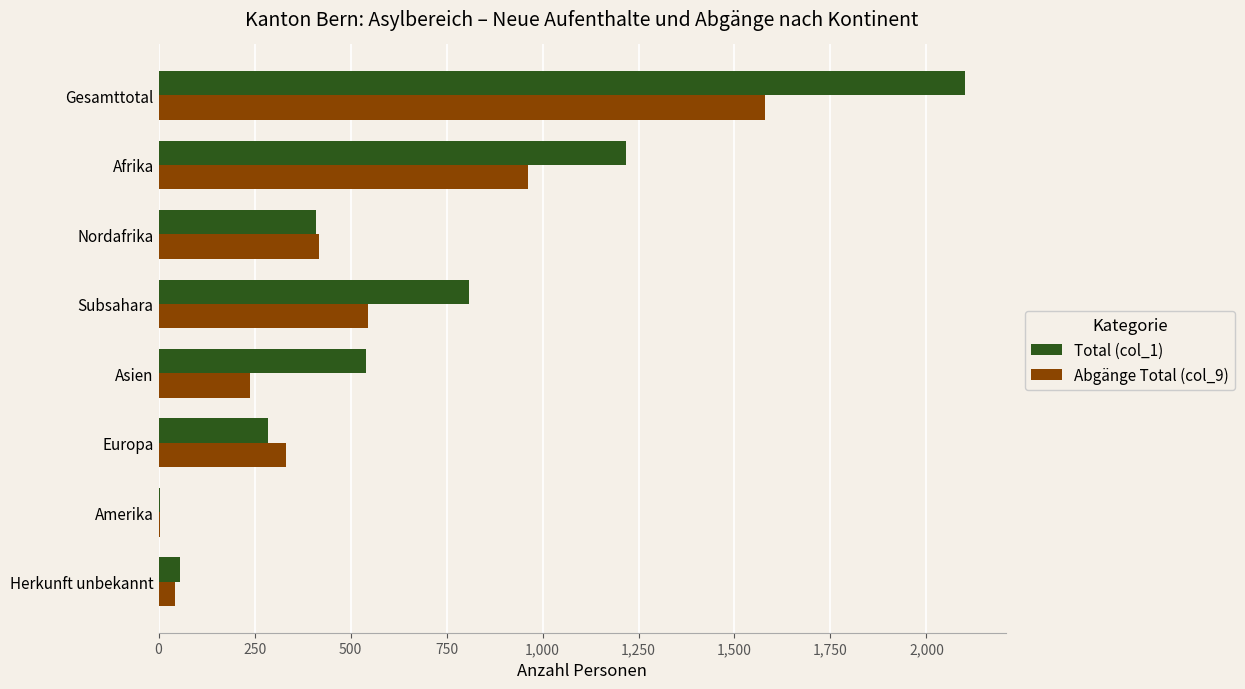

At which category is the sum across all series the highest?

Gesamttotal